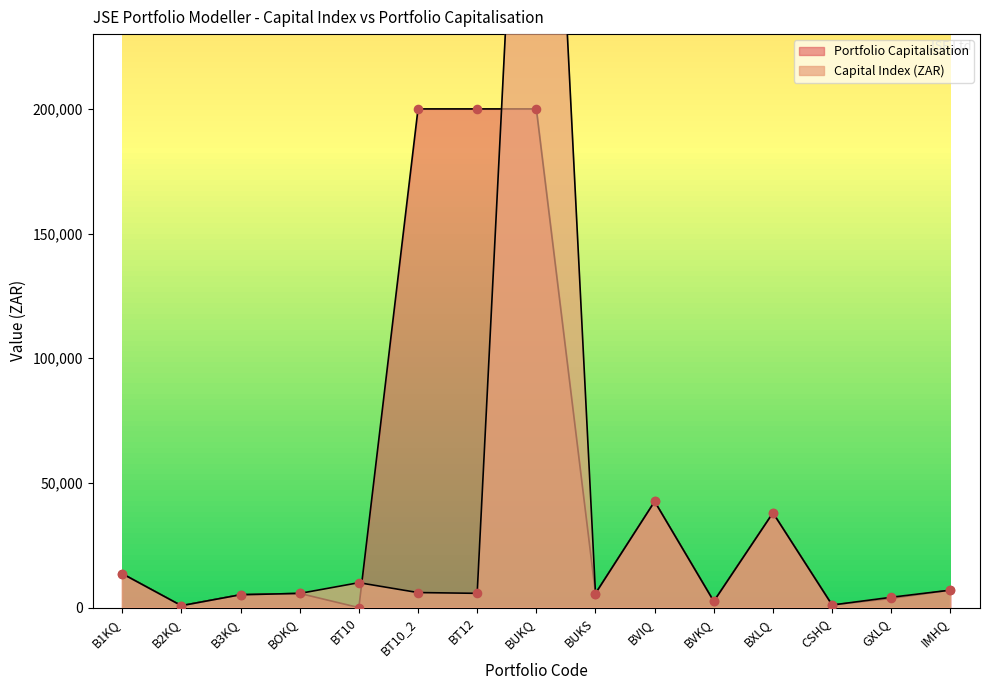

Which has a higher value, B3KQ or BOKQ?

BOKQ